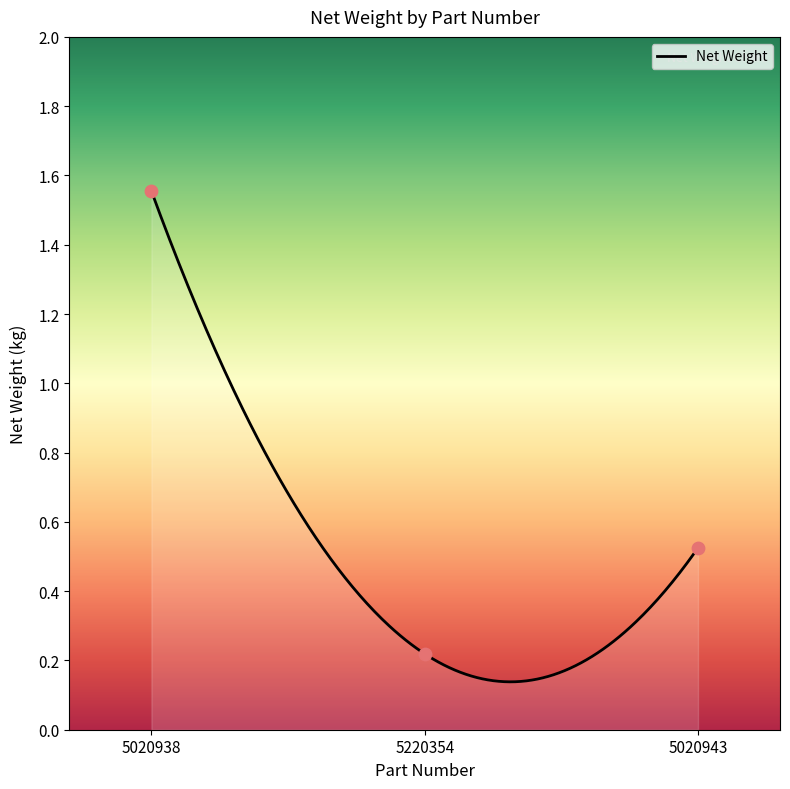

What is the change in value from 5220354 to 5020943?

+0.3